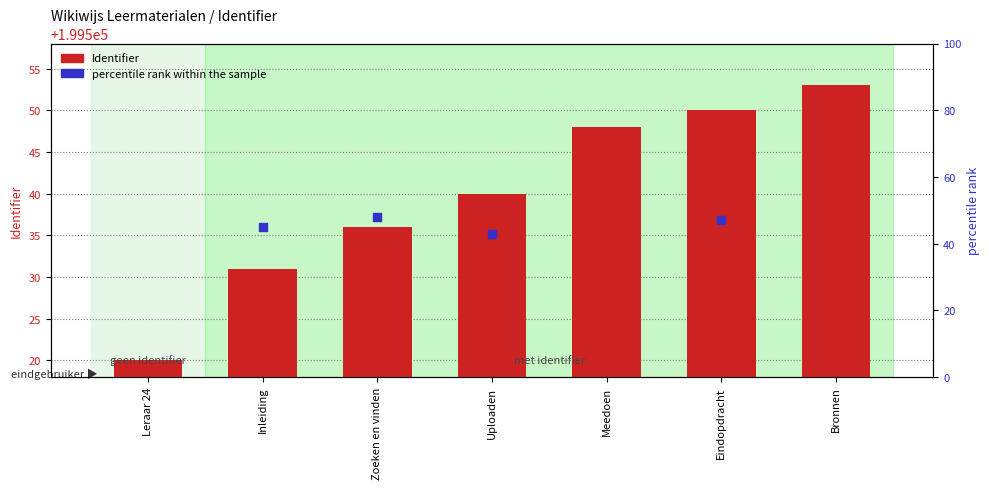

What is the change in value from Leraar 24 to Bronnen?

+33